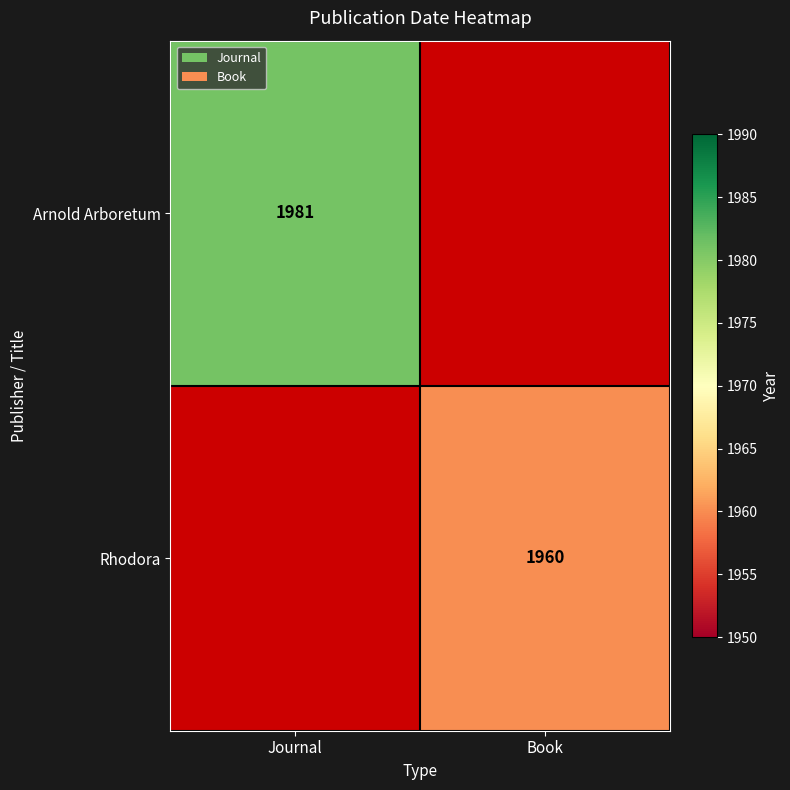

Is it true that Rhodora equals 3117 at Book?

False